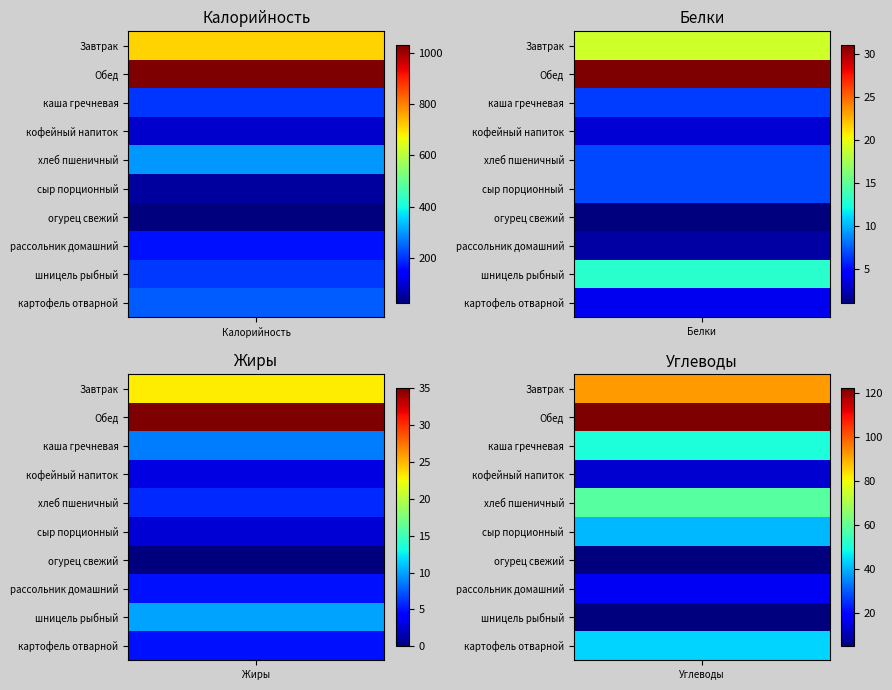

Which series has the largest total across all categories?

Обед